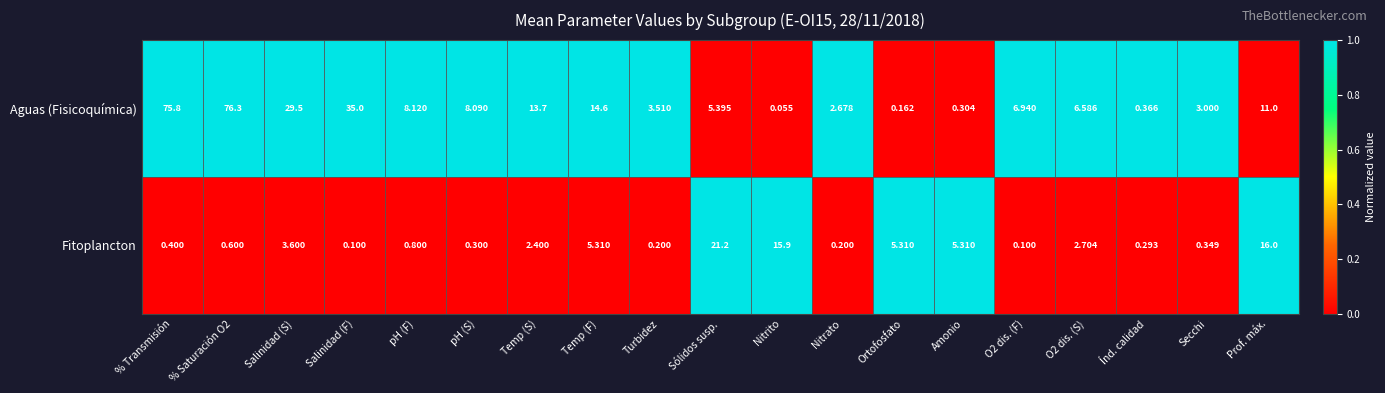

What is the spread (max minus min) of values at O2 dis. (S)?

3.9